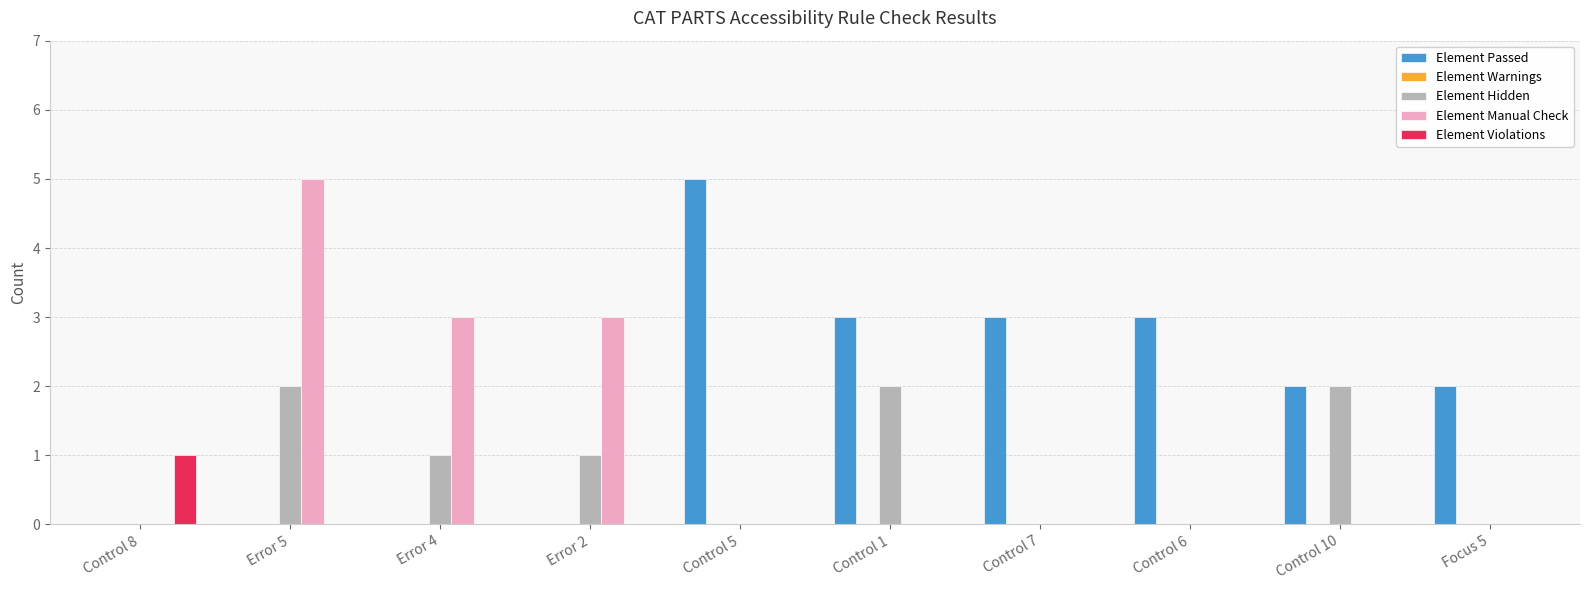

What is the maximum value for Element Manual Check?

5